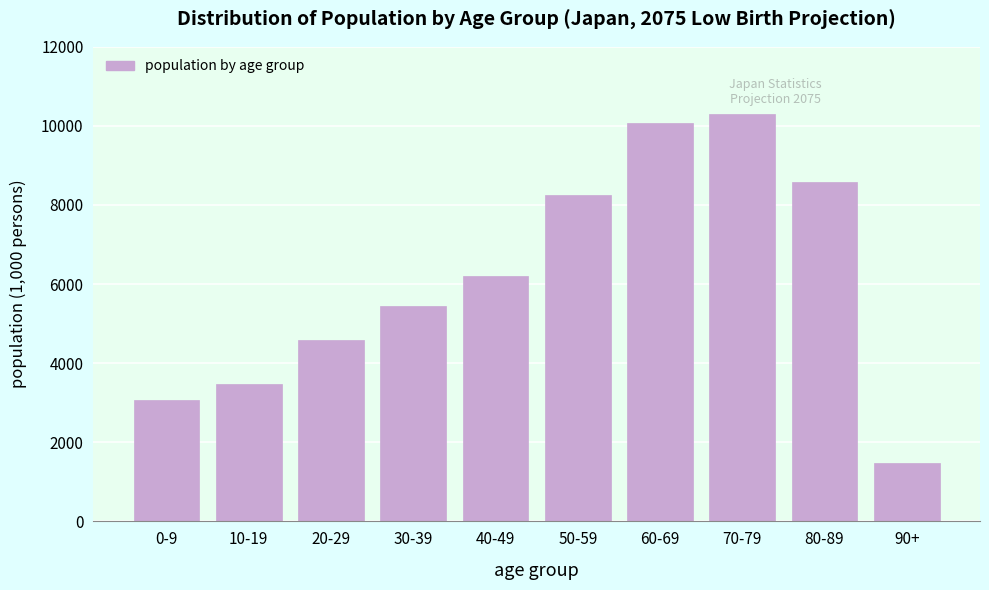

Reading left to right, what are all the values shown in this chart?

3067.2	3483.5	4591.4	5451.4	6203.2	8243.5	10064.3	10302.7	8587.4	1463.9